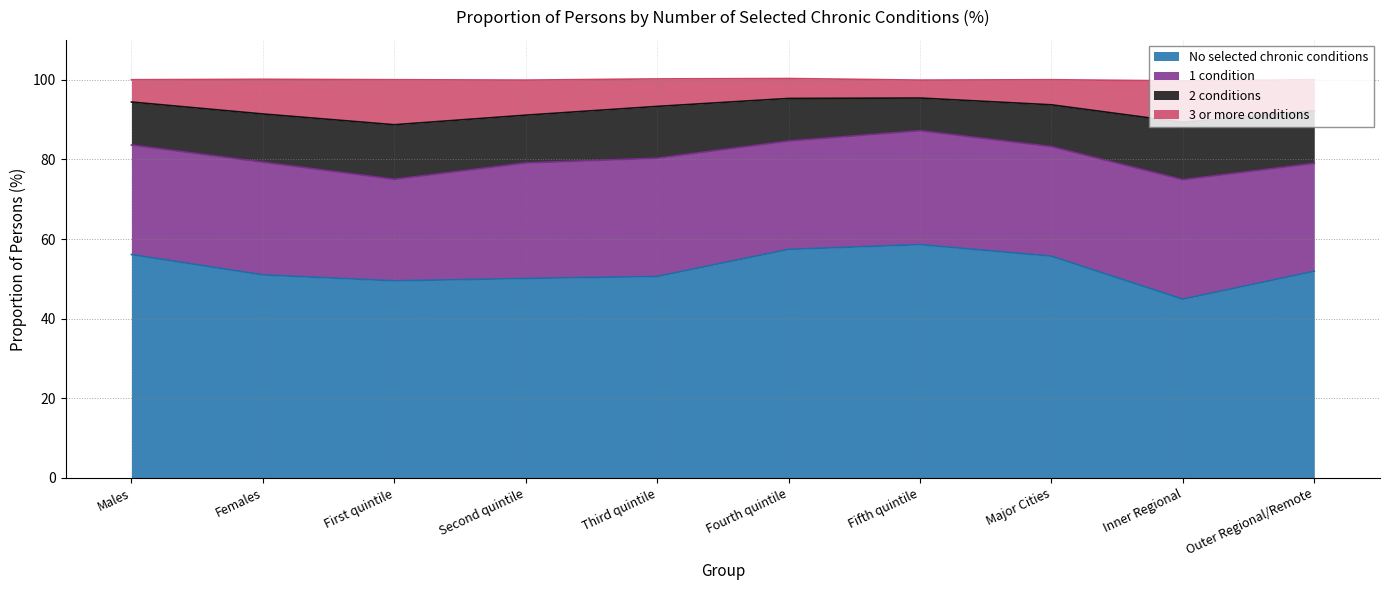

What is the difference between the No selected chronic conditions values at Outer Regional/Remote and First quintile?

2.4